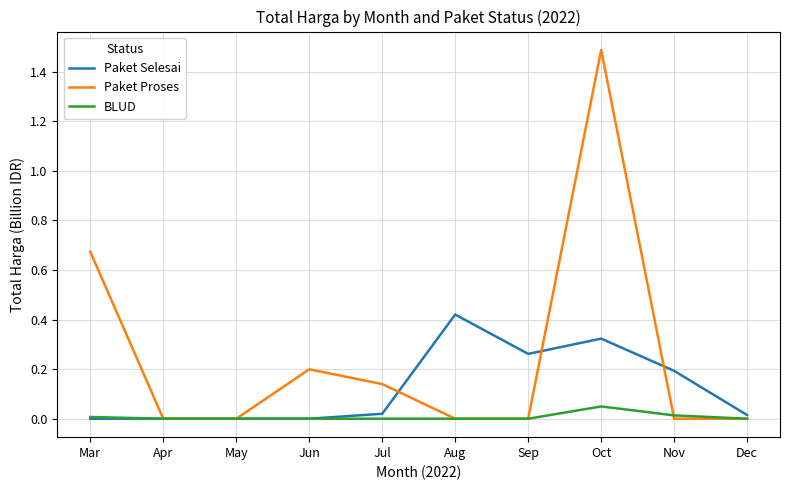

Is the value of BLUD at Oct greater than the value of Paket Proses at Nov?

Yes